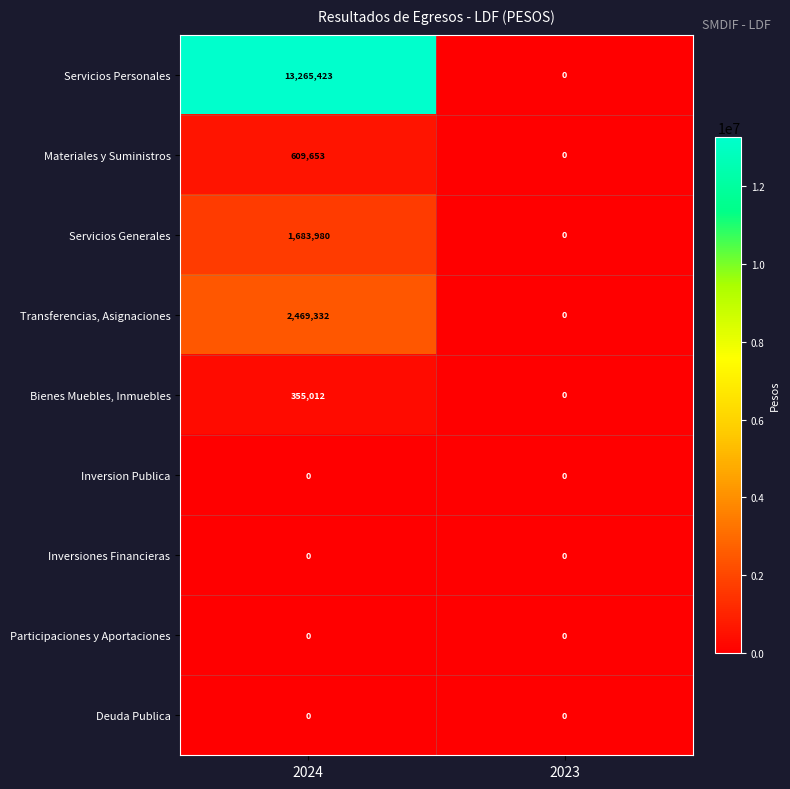

Rank the categories by Servicios Generales value from highest to lowest.

2024, 2023